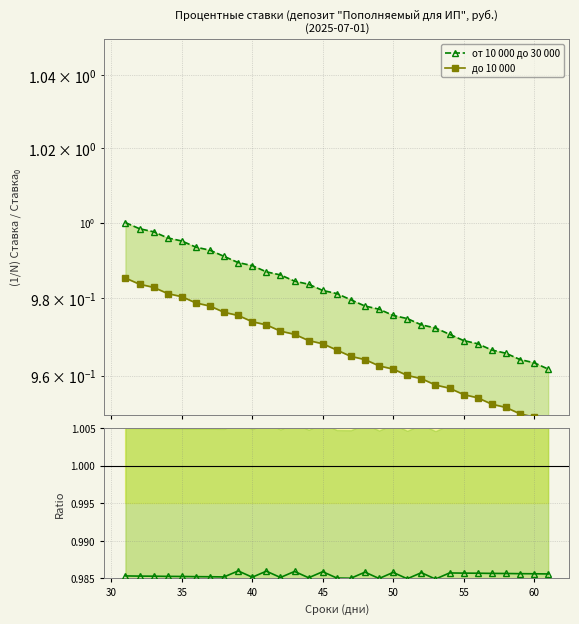

Rank the series by their average value, from lowest to highest.

до 10 000, от 10 000 до 30 000, Ratio до 10 000 / от 10 000 до 30 000